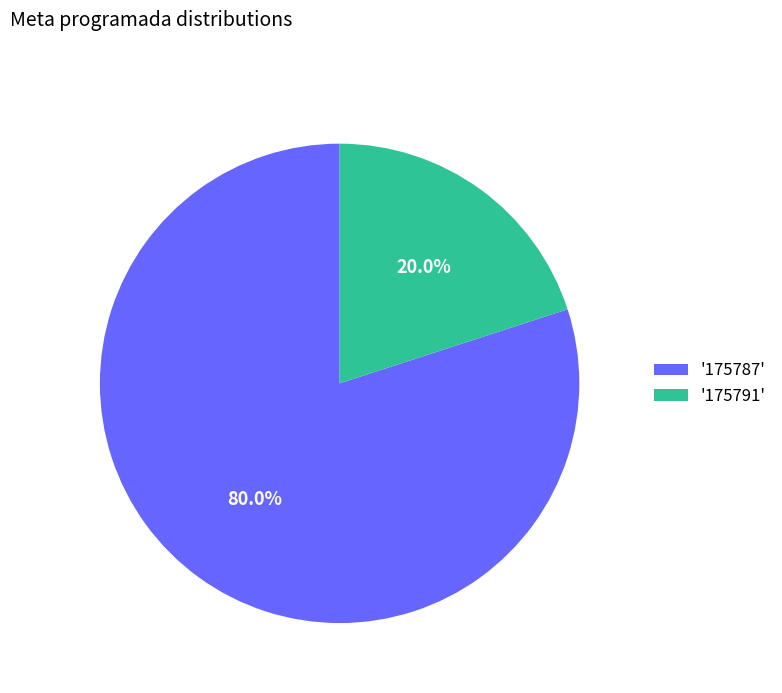

Which slice is the largest?

'175787'